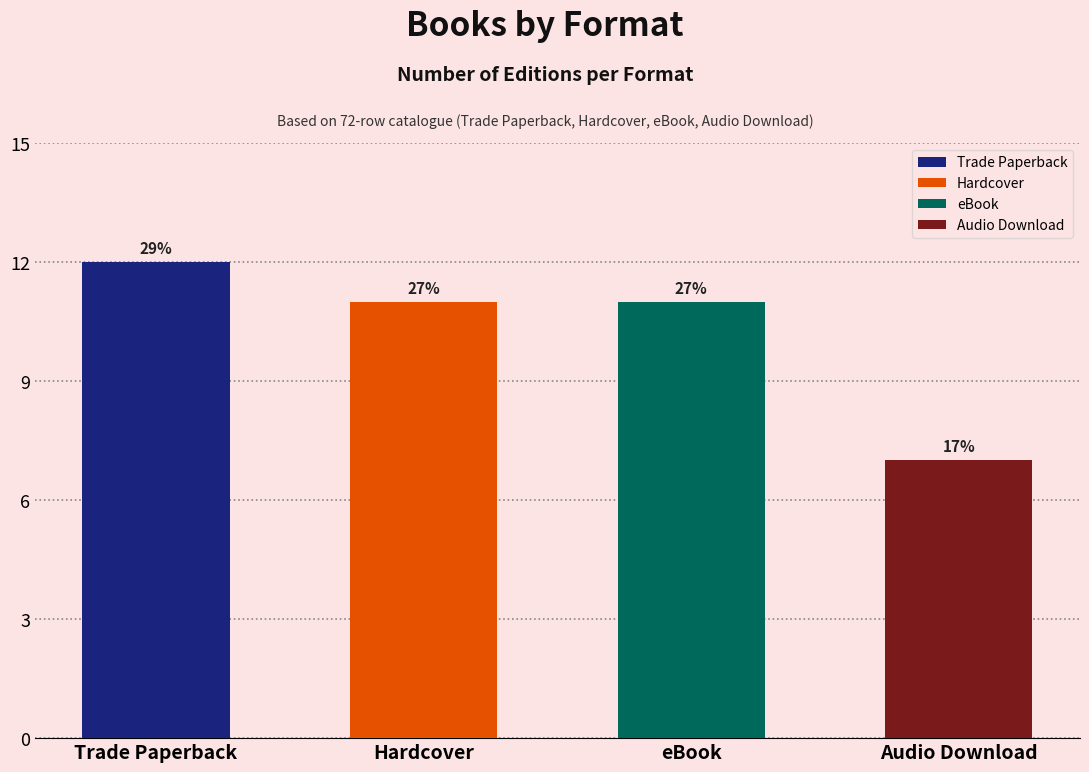

What is the difference between the values at Trade Paperback and eBook?

1